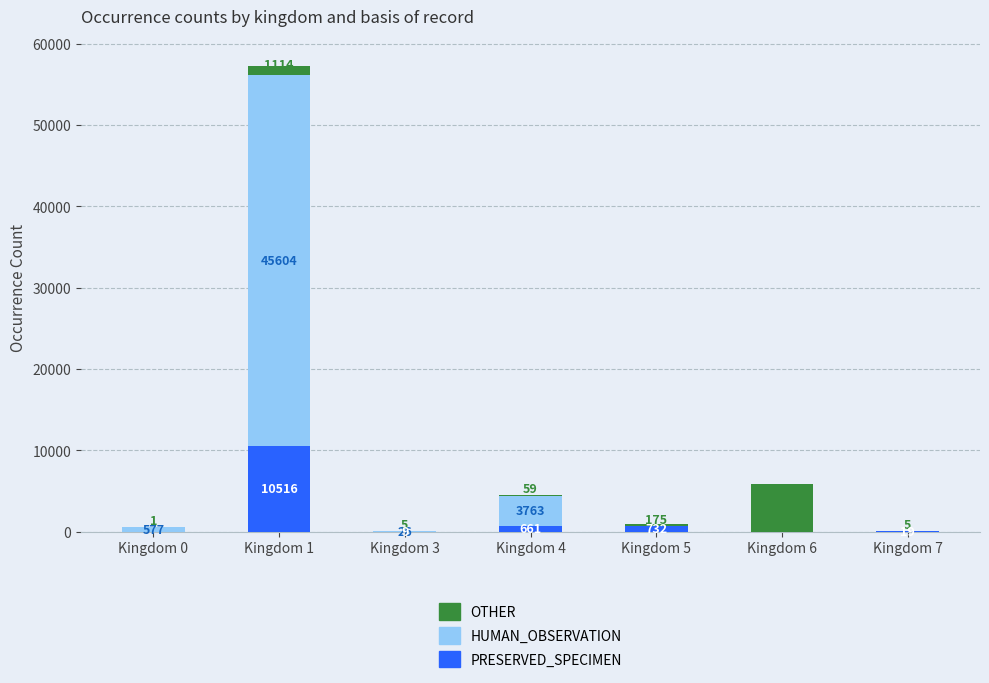

At which label is PRESERVED_SPECIMEN closest to 5258?

Kingdom 5